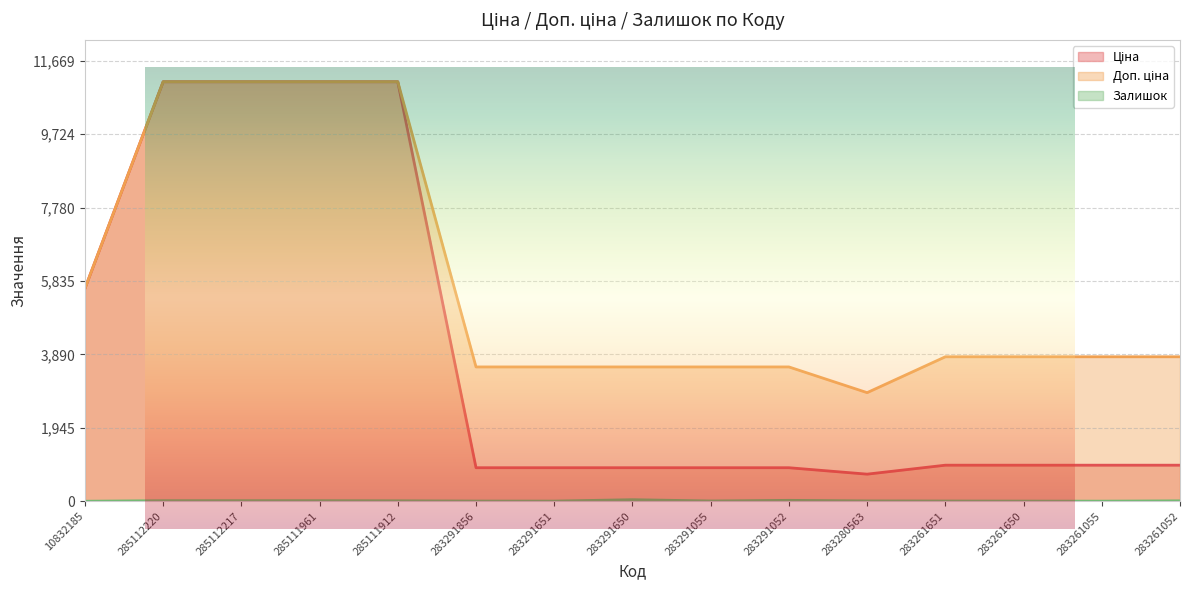

How many values in the Доп. ціна series exceed 3828?

9